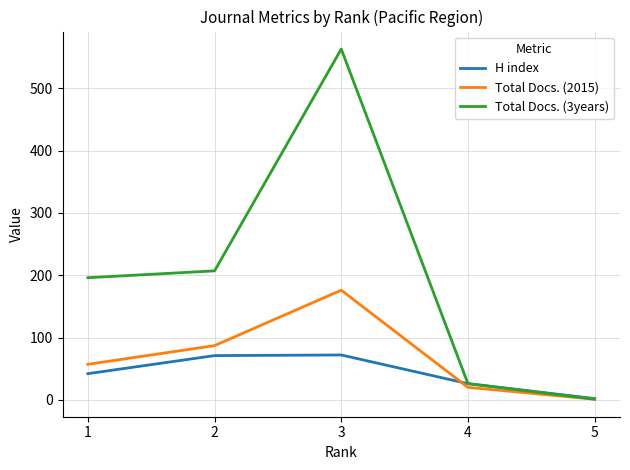

Which series has the largest range (max minus min)?

Total Docs. (3years)